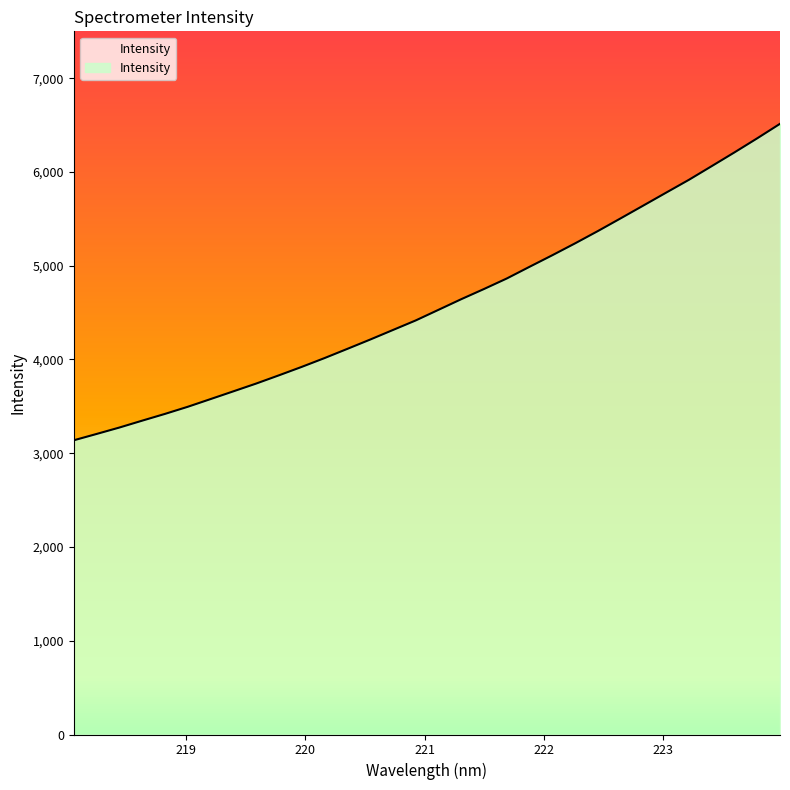

What is the smallest value displayed?

3138.1